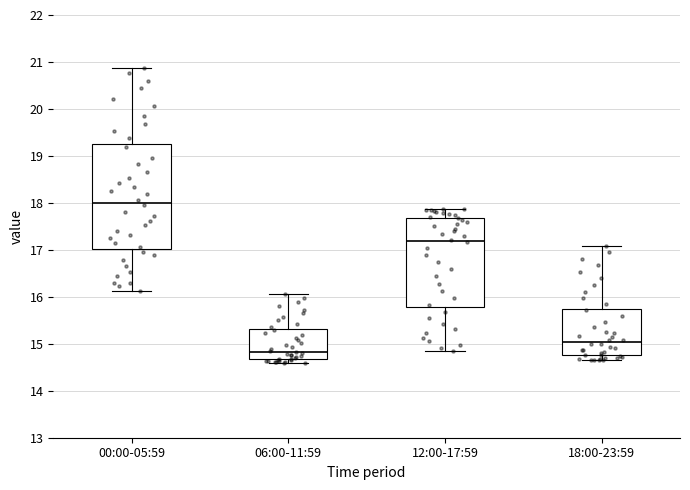

Reading left to right, transcribe this box plot: for each box, give where its median line is, the range the box spans, and where its two whiskers end, as read against the y-axis. The values are not printed on the chart, so give them approximately, as read against the axis.

00:00-05:59: median 18.0, box 17.0 to 19.2, whiskers 16.1 to 20.9
06:00-11:59: median 14.8, box 14.7 to 15.3, whiskers 14.6 to 16.1
12:00-17:59: median 17.2, box 15.8 to 17.7, whiskers 14.9 to 17.9
18:00-23:59: median 15.0, box 14.8 to 15.7, whiskers 14.7 to 17.1